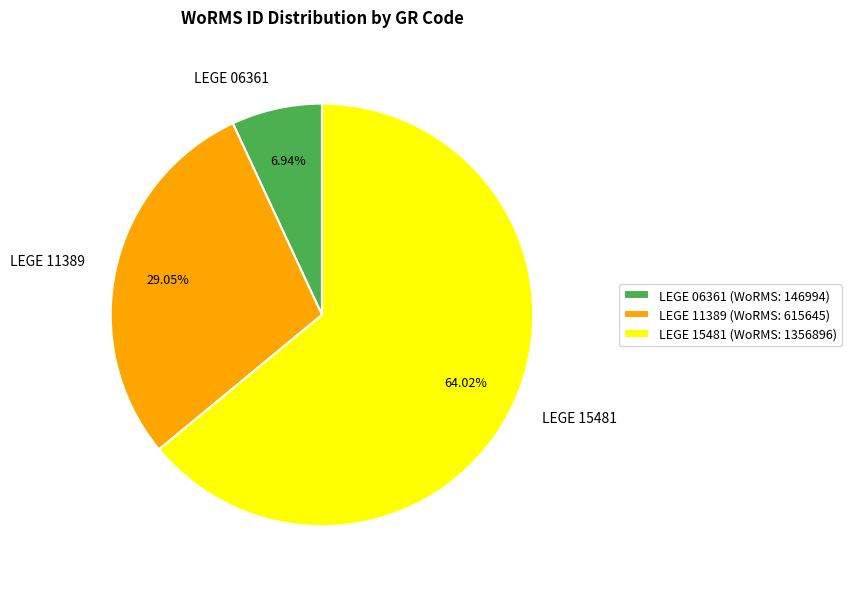

Which category has the biggest portion of the pie?

LEGE 15481